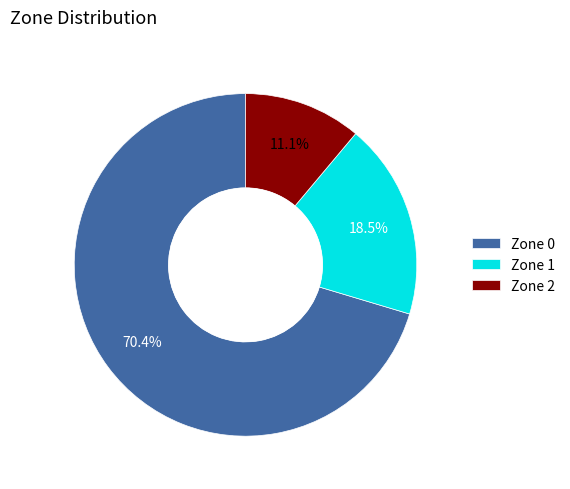

Count the number of slices in the pie.

3